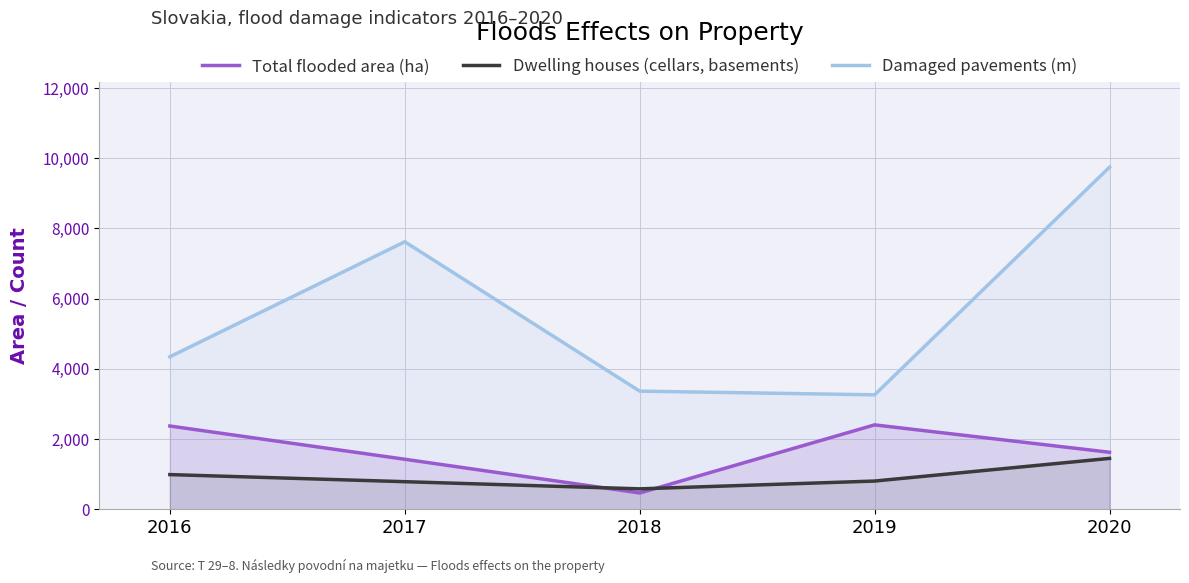

True or false: Total flooded area (ha) has more than 0 points higher than both neighbors.

True